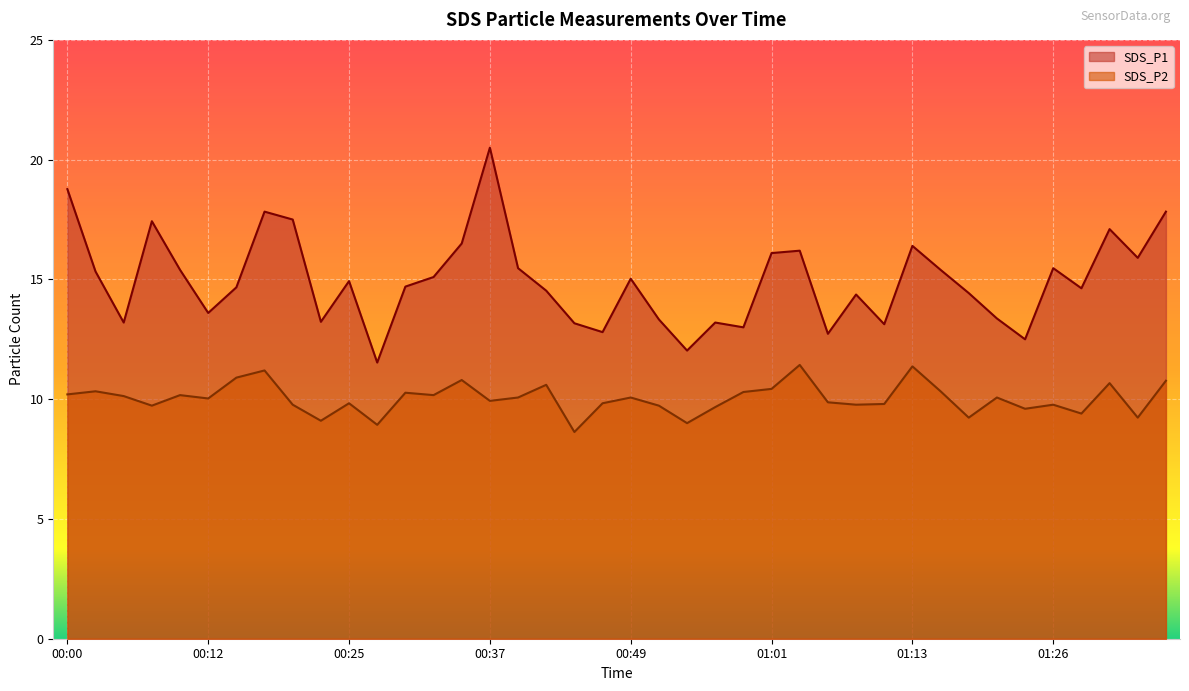

True or false: SDS_P1 and SDS_P2 cross at least once.

False